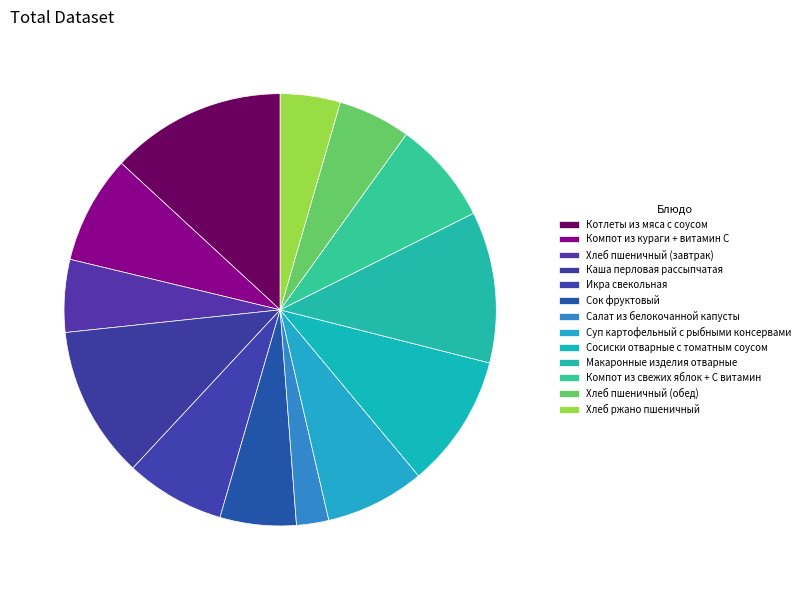

What percentage is the Макаронные изделия отварные slice, to the nearest percent?

11%